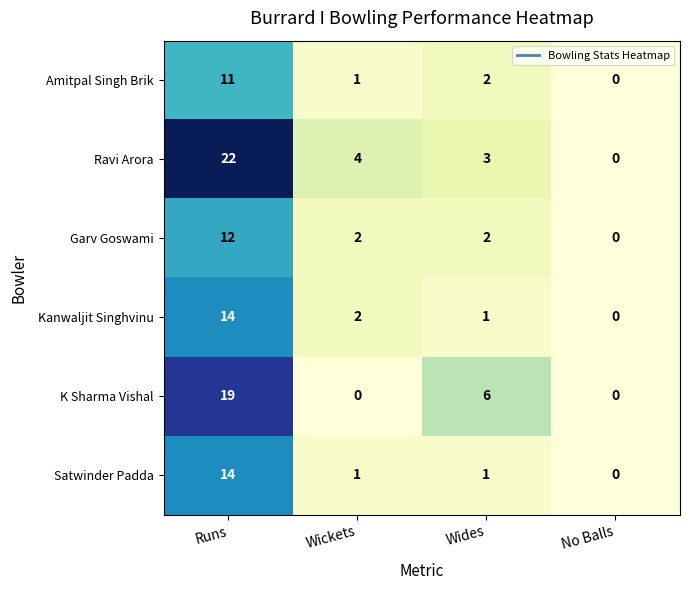

How many data points in Satwinder Padda are less than 1?

1